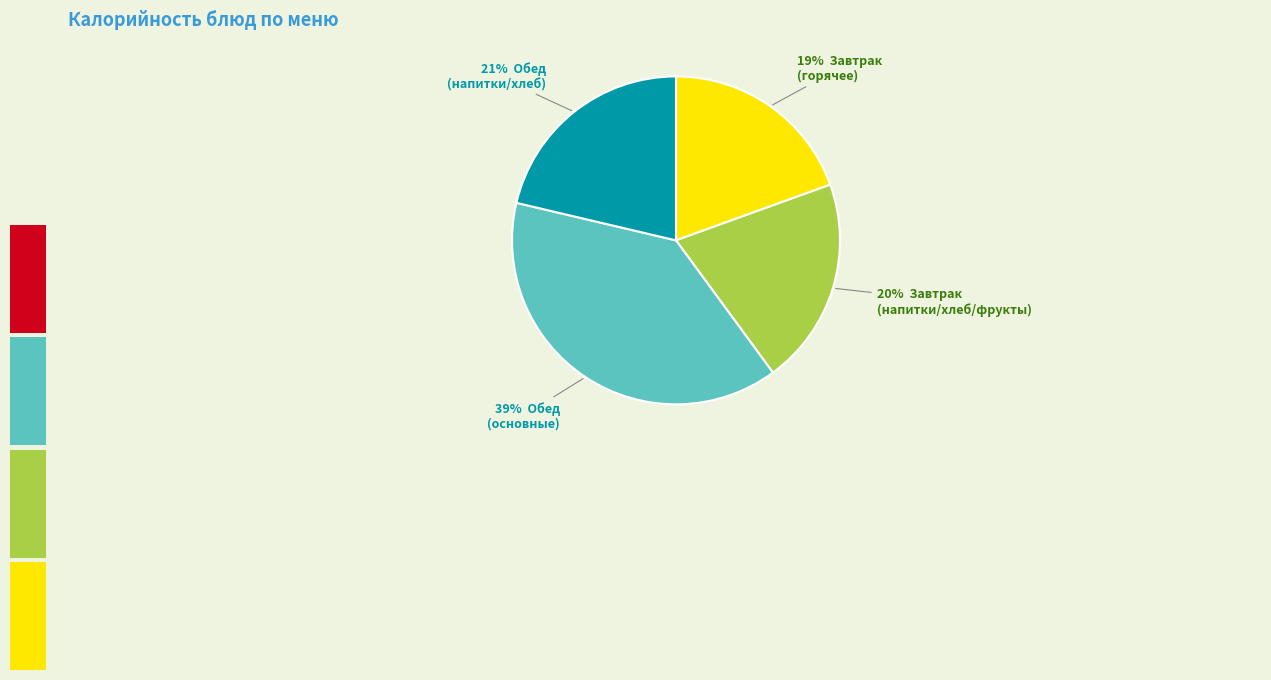

To the nearest percent, what is the average slice percentage?

25%